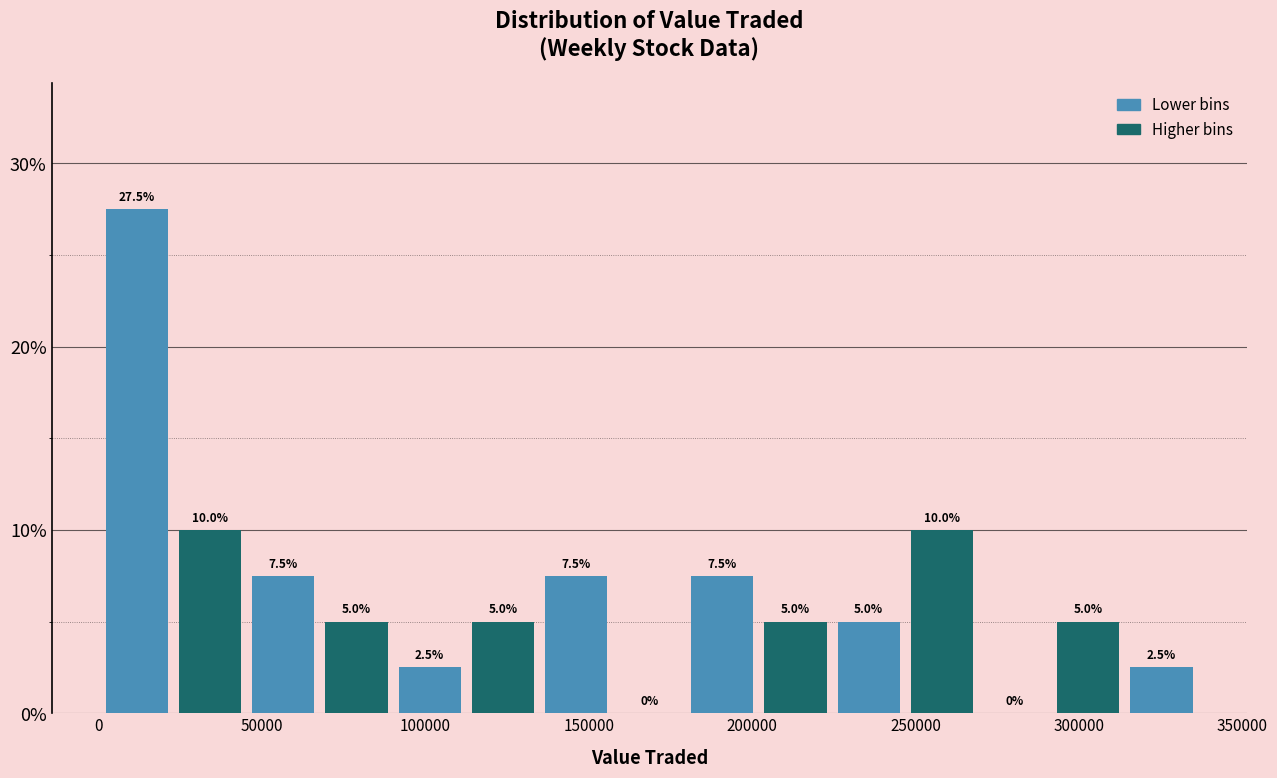

Reading left to right, transcribe this chart: for each bar, give the range it covers on the x-axis and its height. The bar edges are not printed on the chart, so give them approximately, as read against the axis.

0 to 25000: 27.5
25000 to 45000: 10.0
45000 to 70000: 7.5
70000 to 90000: 5.0
90000 to 115000: 2.5
115000 to 135000: 5.0
135000 to 155000: 7.5
155000 to 180000: 0.0
180000 to 200000: 7.5
200000 to 225000: 5.0
225000 to 245000: 5.0
245000 to 270000: 10.0
270000 to 290000: 0.0
290000 to 315000: 5.0
315000 to 335000: 2.5